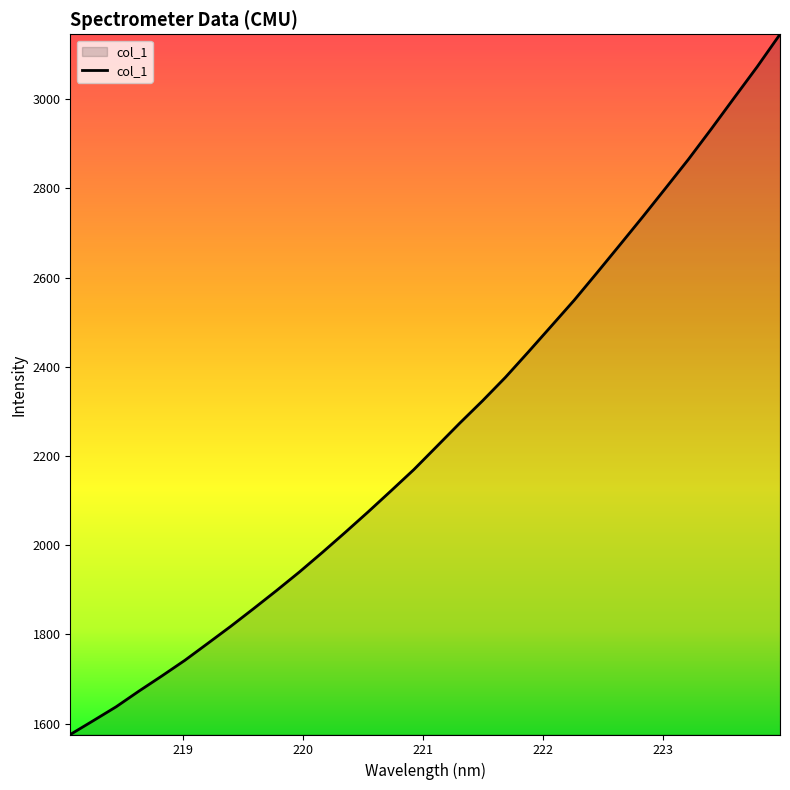

What is the difference between the maximum and minimum values?

1570.2